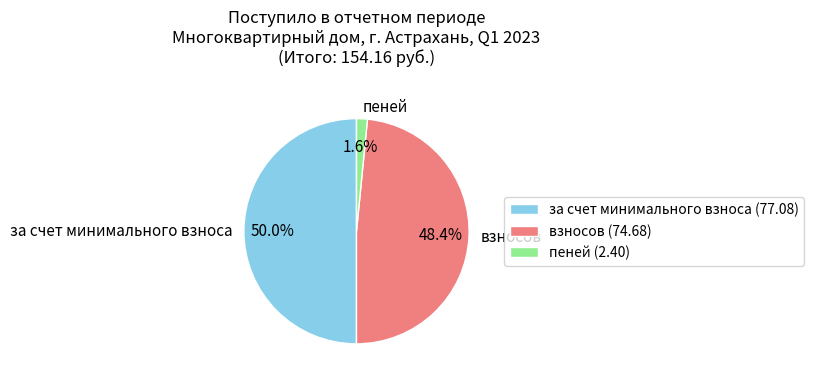

To the nearest percent, what is the difference between the largest and smallest slice percentages?

48%